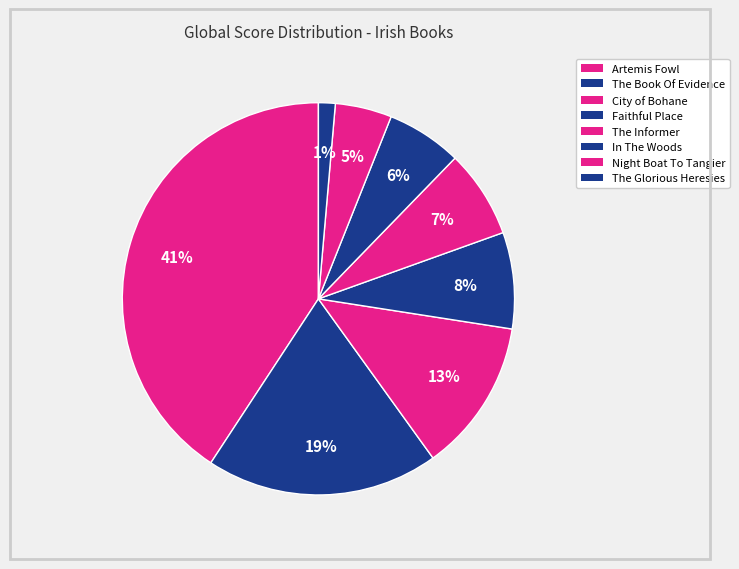

What is the ratio of the value at Faithful Place to the value at Artemis Fowl?

0.2